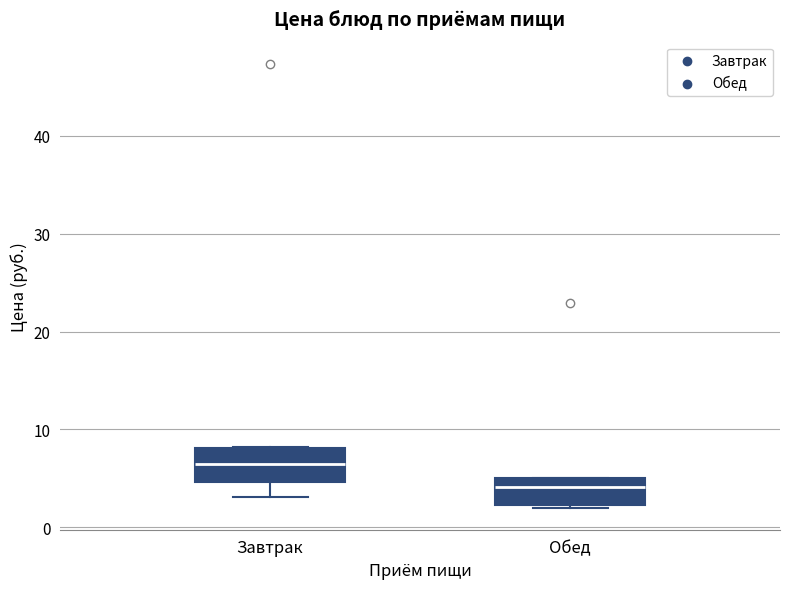

Reading left to right, read every box against the y-axis: the position of its median line, the range the box covers, and the ends of its whiskers. The values are not printed on the chart, so give them approximately, as read against the axis.

Завтрак: median 7, box 5 to 8, whiskers 3 to 8
Обед: median 4, box 2 to 5, whiskers 2 to 5